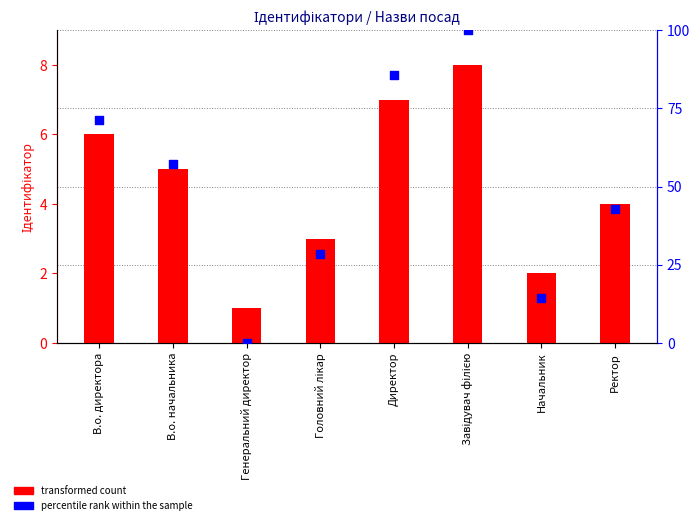

Is the value of percentile rank within the sample at Завідувач філією greater than the value of transformed count at Генеральний директор?

Yes